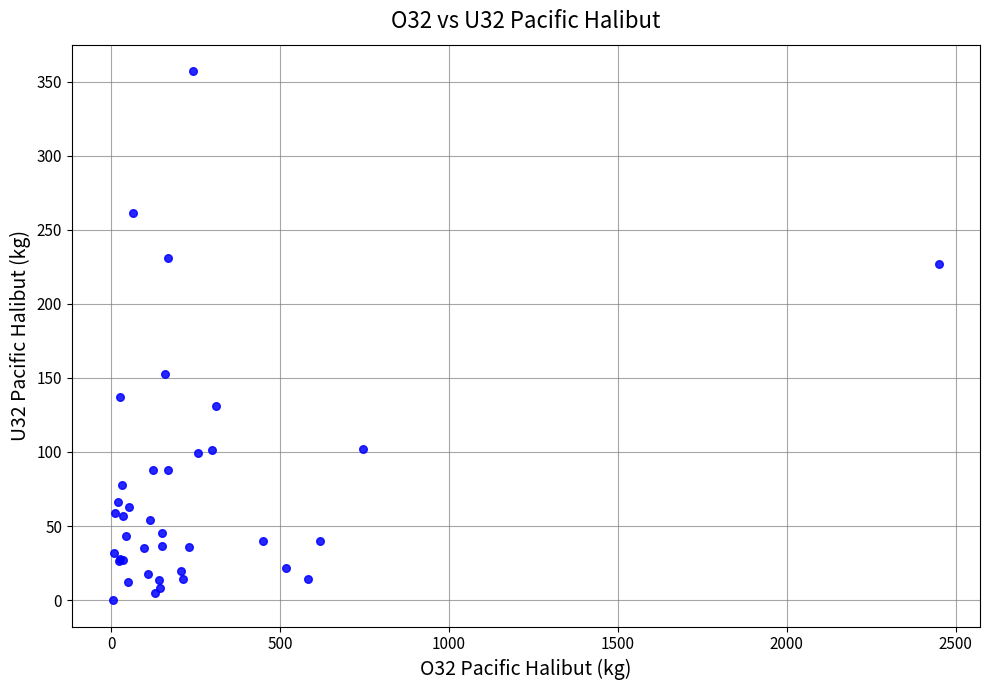

What Y value in the scatter plot is closest to 178?

152.4